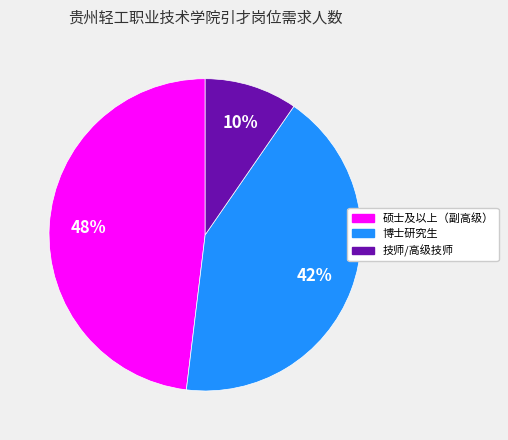

To the nearest percent, what is the average slice percentage?

33%